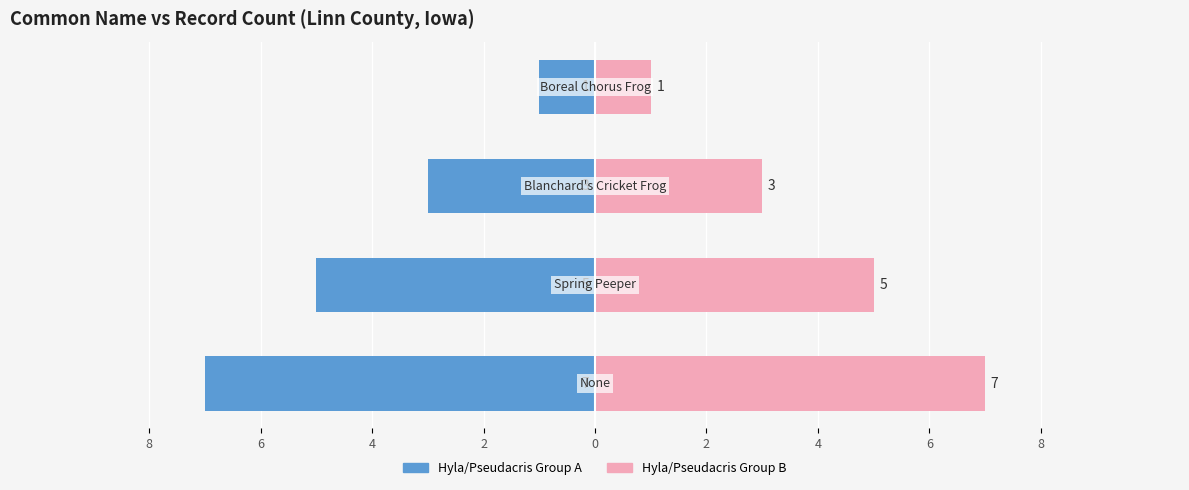

The Taxon Count (Left) series shows -4 at 8. True or false?

False